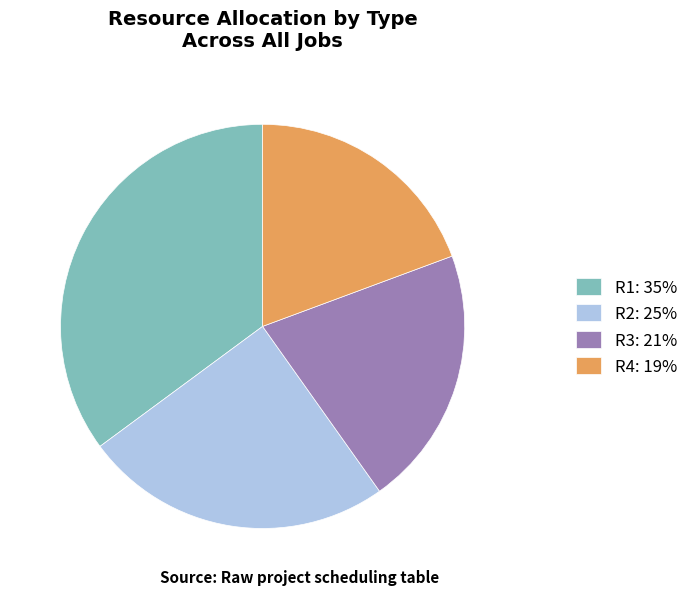

Does any single category account for the majority?

No